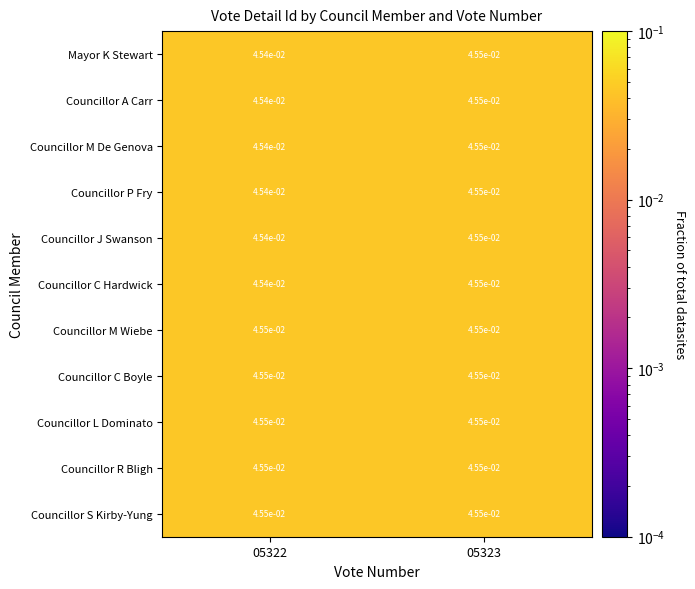

Is the value of Councillor S Kirby-Yung at 05322 greater than the value of Councillor P Fry at 05322?

Yes